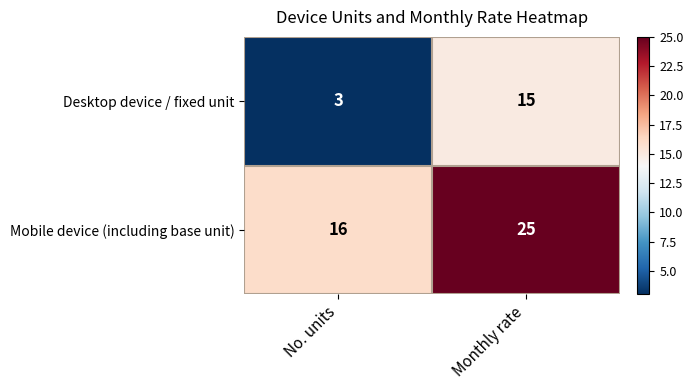

Rank the series at Monthly rate from highest to lowest value.

Mobile device (including base unit), Desktop device / fixed unit